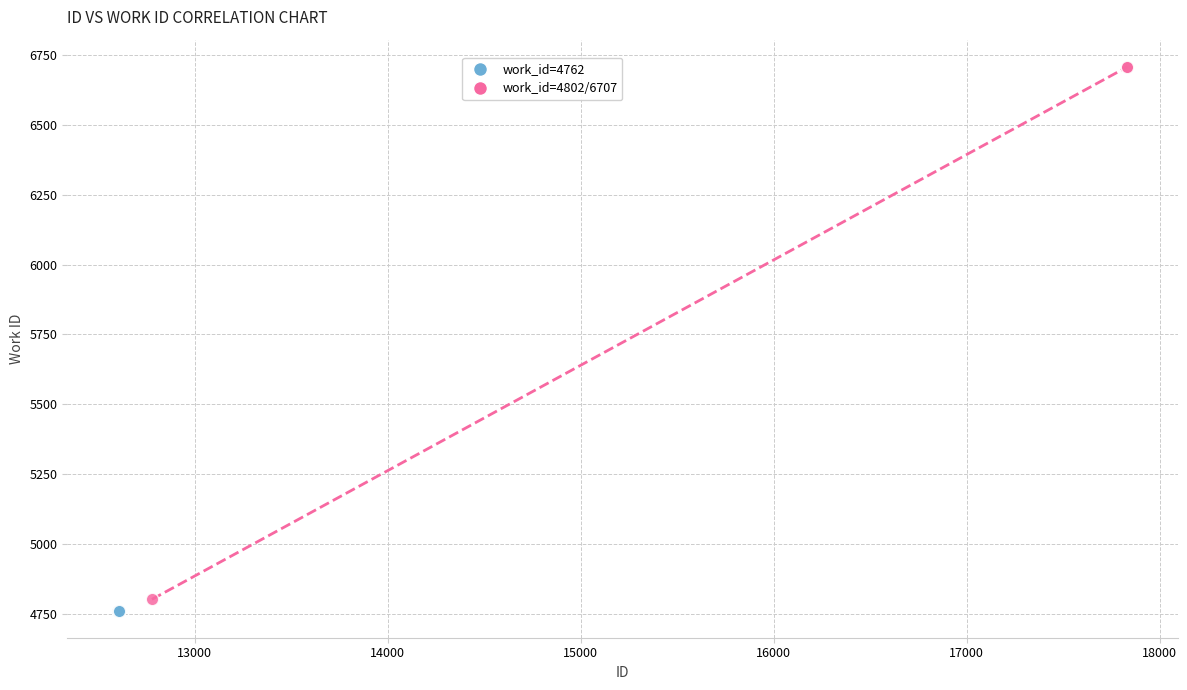

Which series reaches the maximum Y coordinate?

work_id=4802/6707